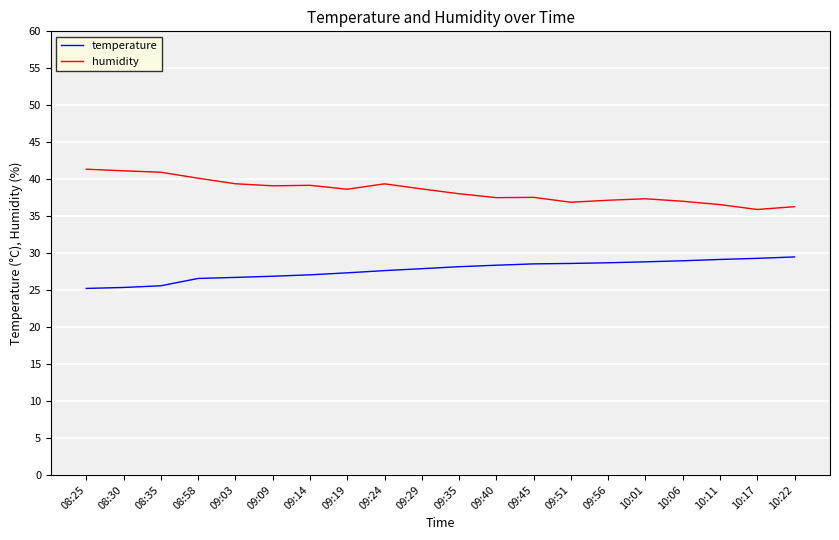

What is the greatest value displayed?

41.4